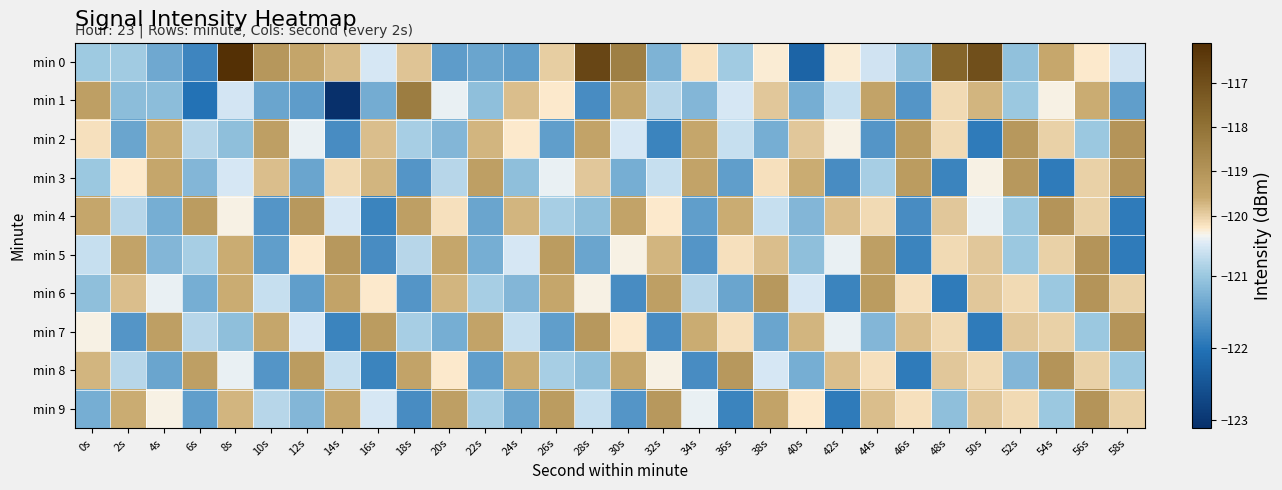

How many series are shown in this chart?

10